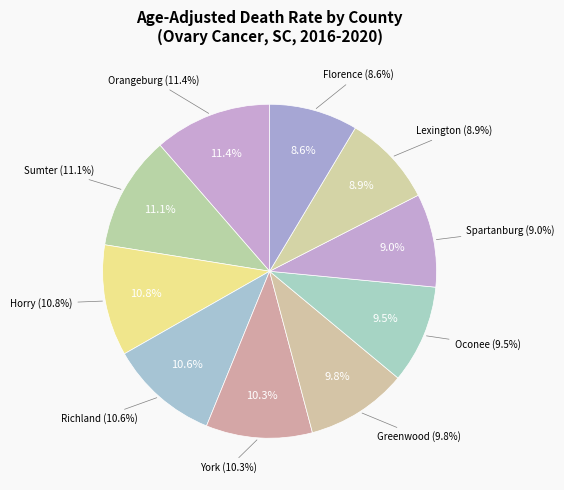

Is it true that Sumter County is 4% of the pie?

False